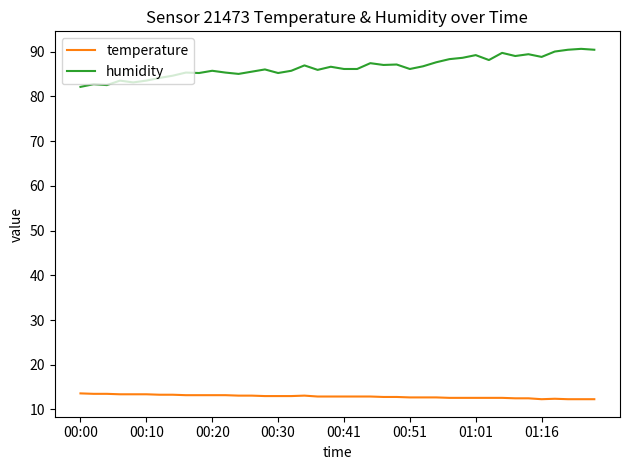

What are all the series names shown in the legend?

temperature, humidity